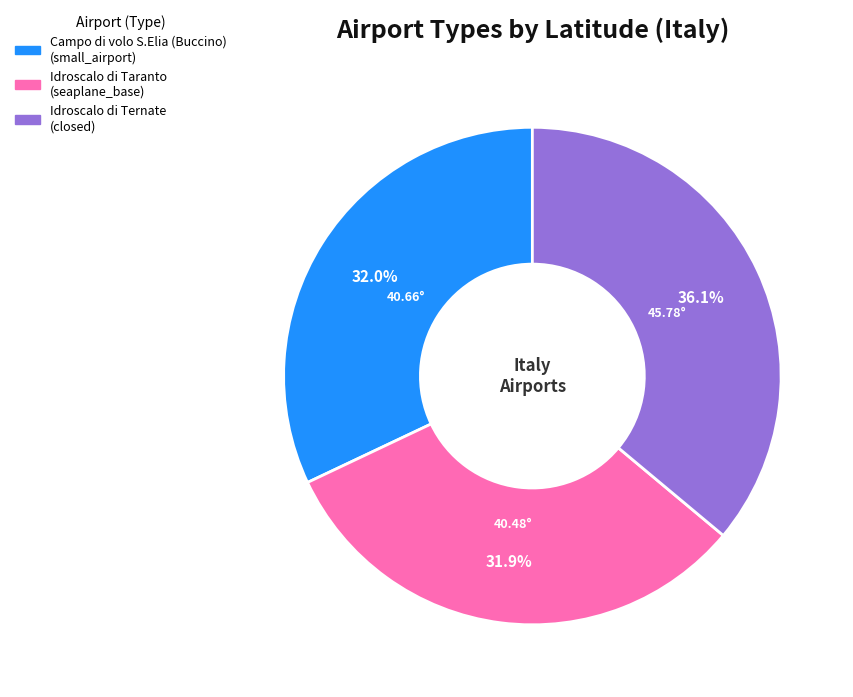

Approximately how many times larger is the value at Campo di volo S.Elia (Buccino) compared to Idroscalo di Taranto?

1.0